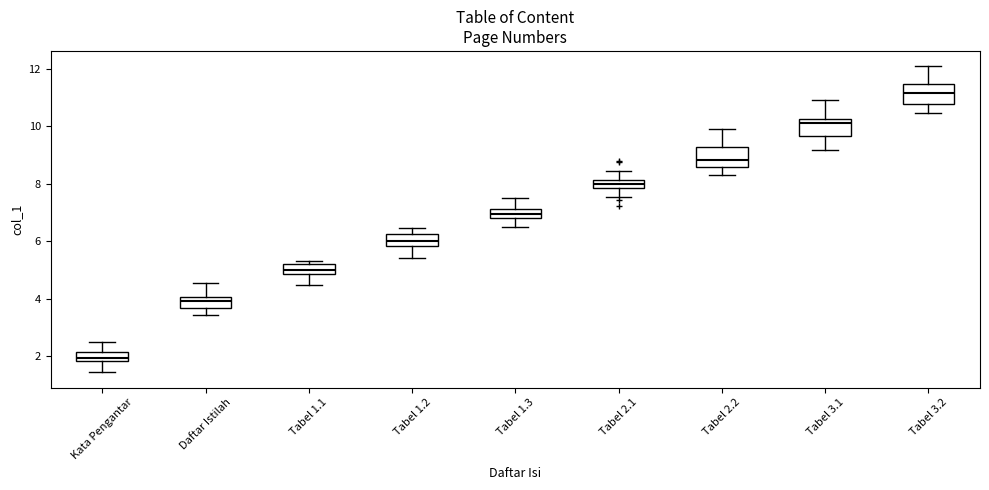

Which box has the highest median line?

Tabel 3.2